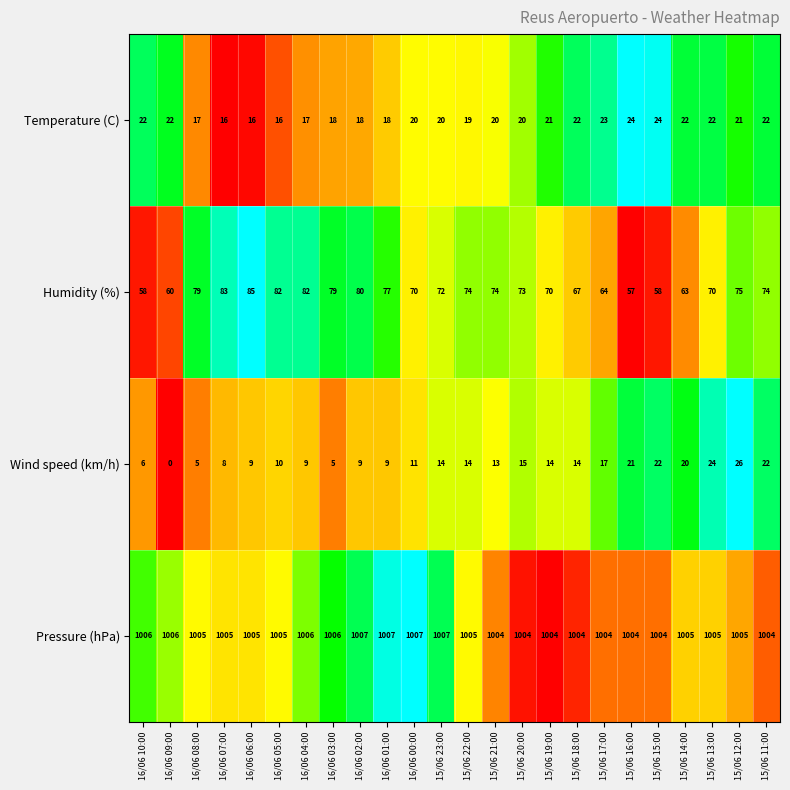

What is the difference between the second highest and second lowest values in the Humidity (%) series?

25